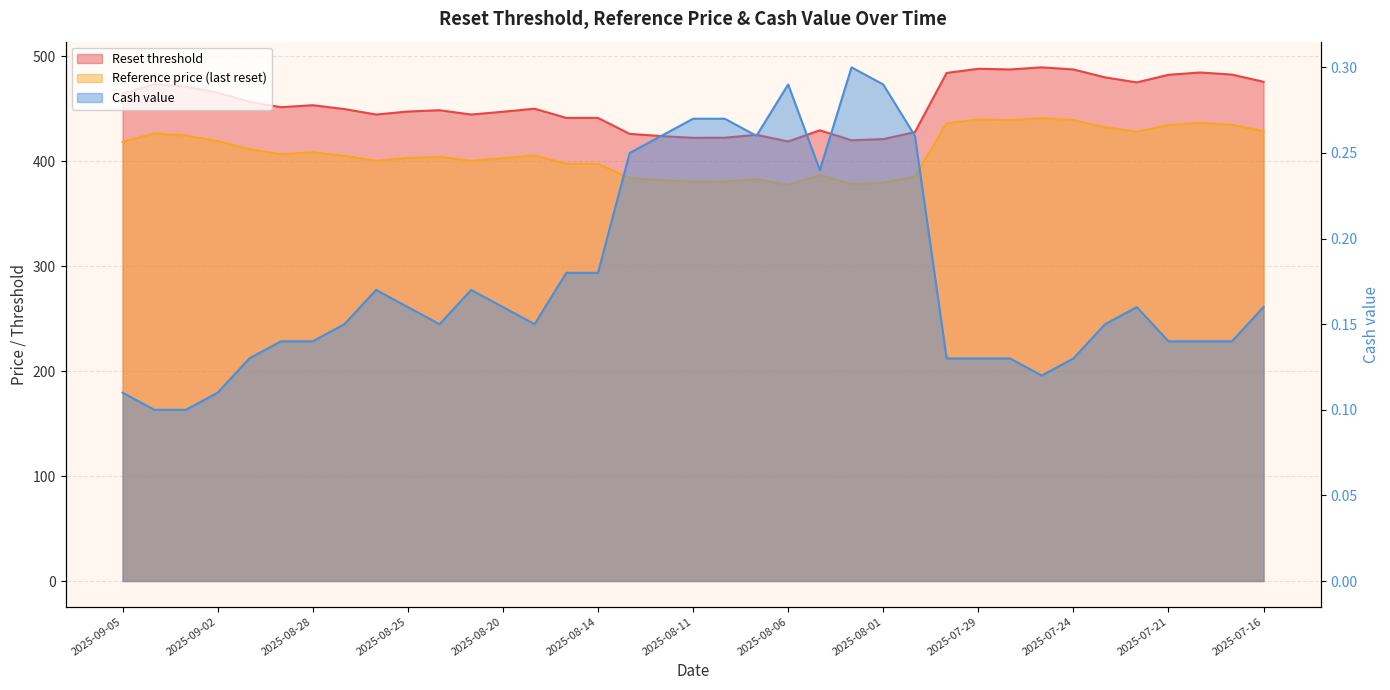

What is the average value of the Cash value series?

0.2